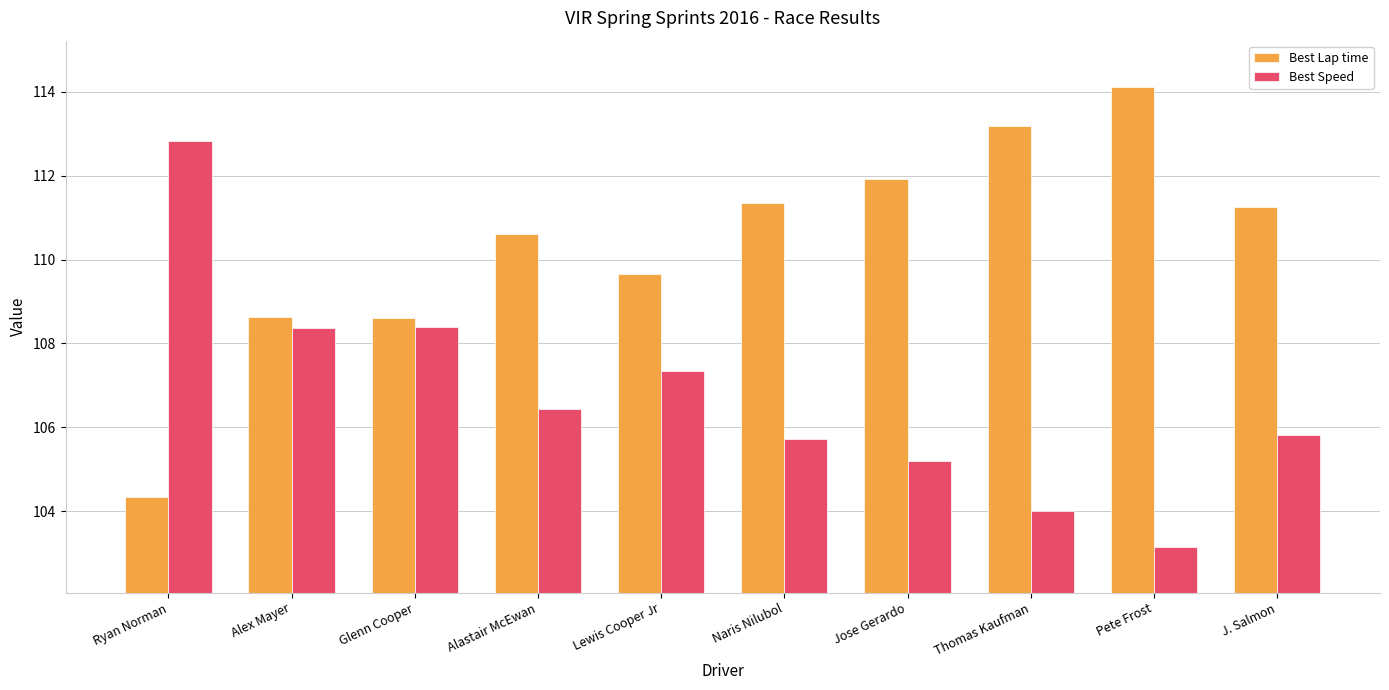

What is the lowest value of the Best Speed series?

103.2